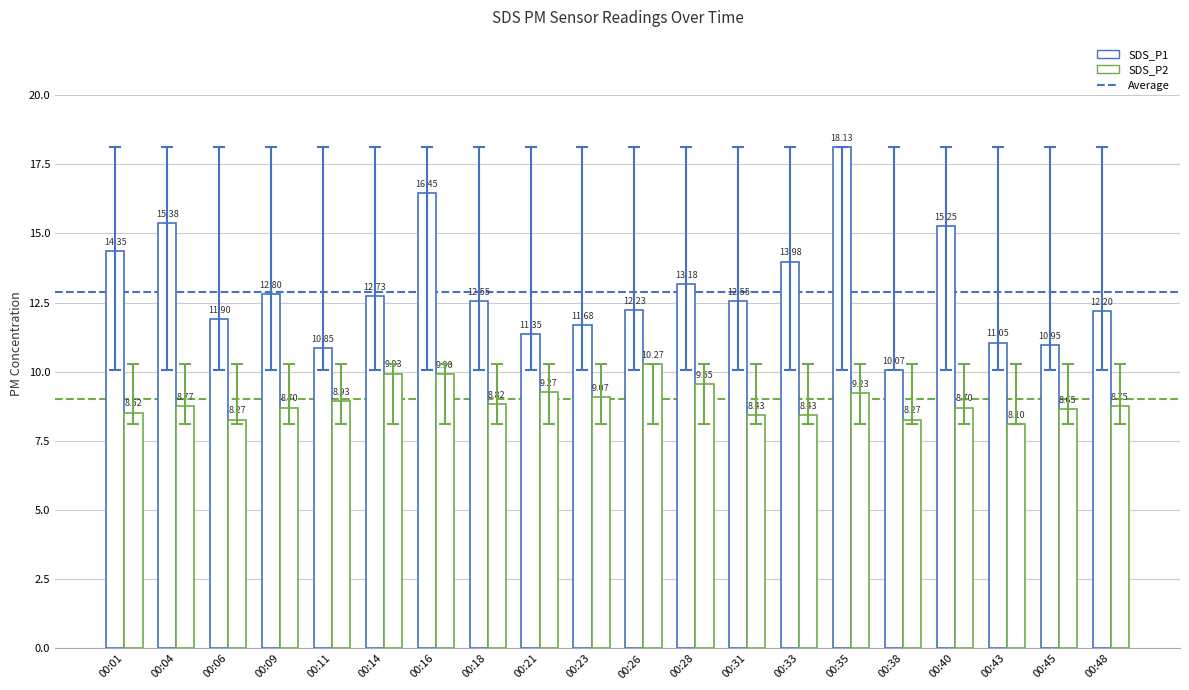

Where is SDS_P1 nearest to the value 14?

00:33